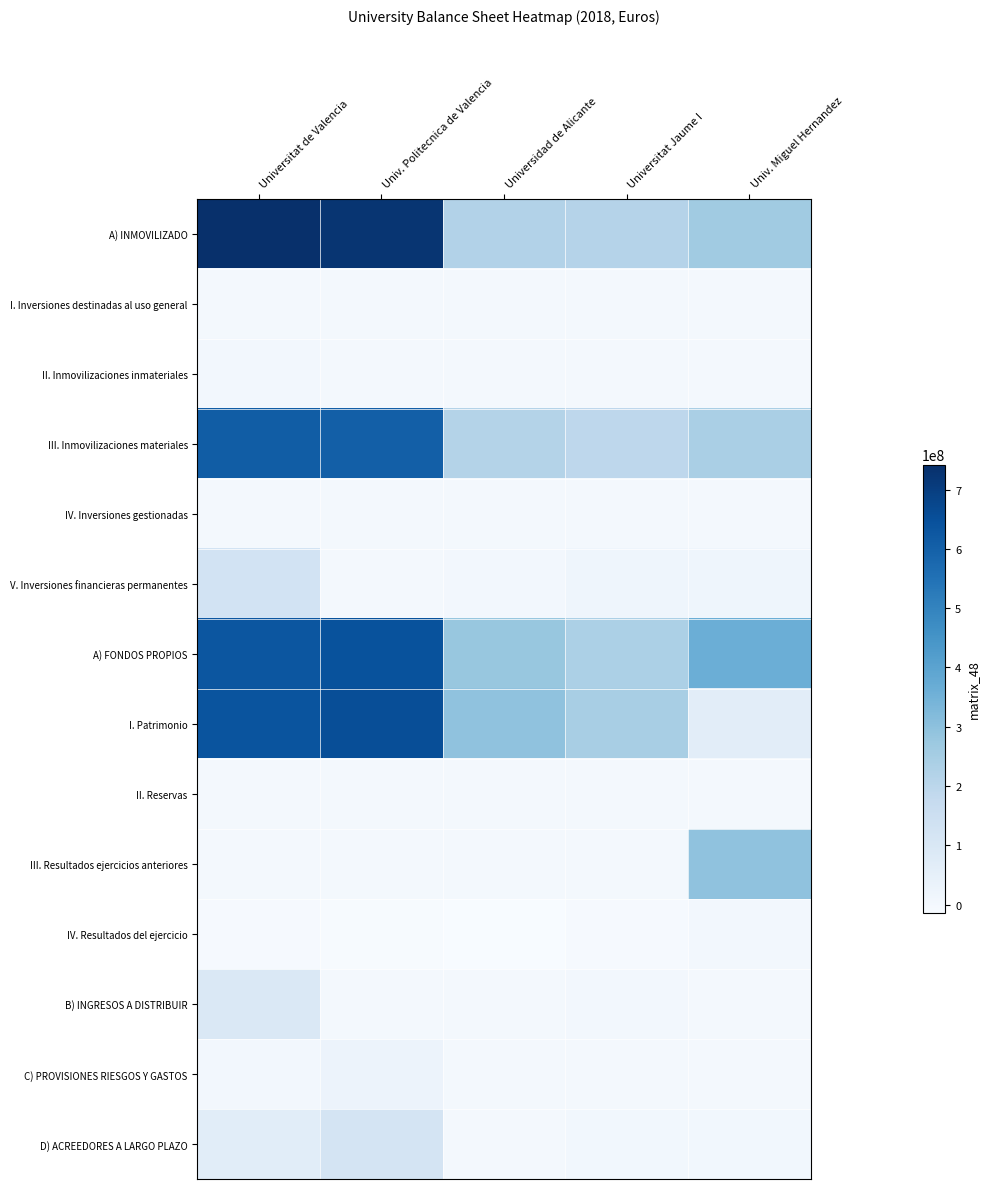

Rank the series at Universitat de Valencia from highest to lowest value.

A) INMOVILIZADO, I. Patrimonio, A) FONDOS PROPIOS, III. Inmovilizaciones materiales, V. Inversiones financieras permanentes, B) INGRESOS A DISTRIBUIR, D) ACREEDORES A LARGO PLAZO, II. Inmovilizaciones inmateriales, C) PROVISIONES RIESGOS Y GASTOS, I. Inversiones destinadas al uso general, IV. Inversiones gestionadas, II. Reservas, III. Resultados ejercicios anteriores, IV. Resultados del ejercicio